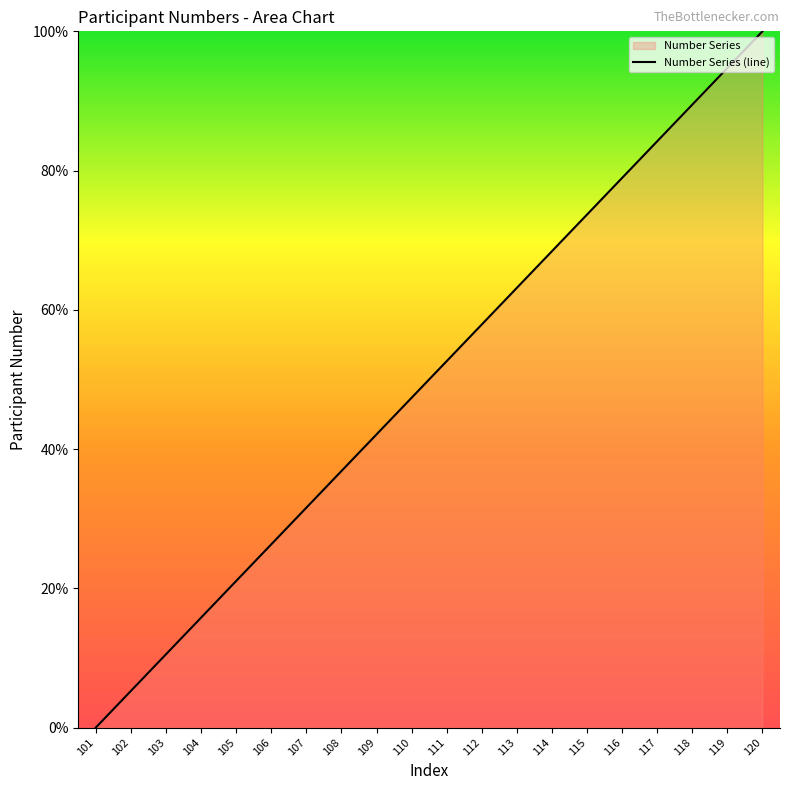

What is the difference between the second highest and minimum values?

94.7